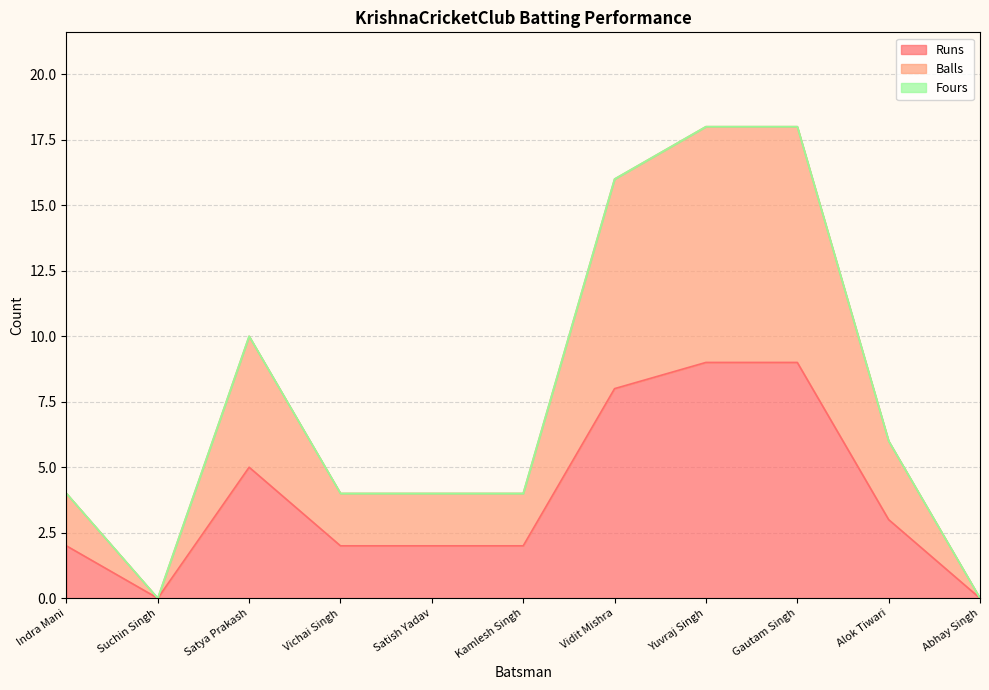

Does the chart have visible grid lines?

Yes